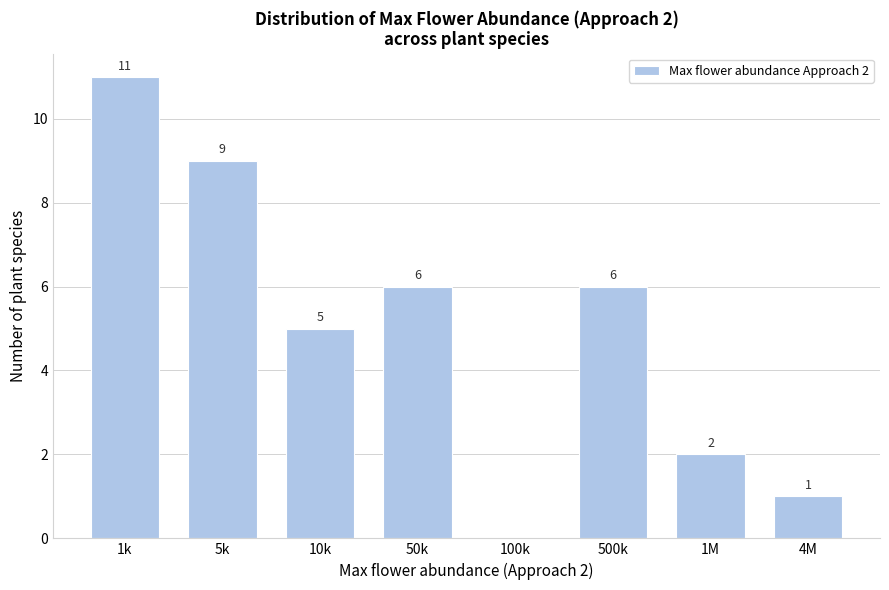

Reading left to right, extract all data points from this chart.

1k=11	5k=9	10k=5	50k=6	100k=0	500k=6	1M=2	4M=1